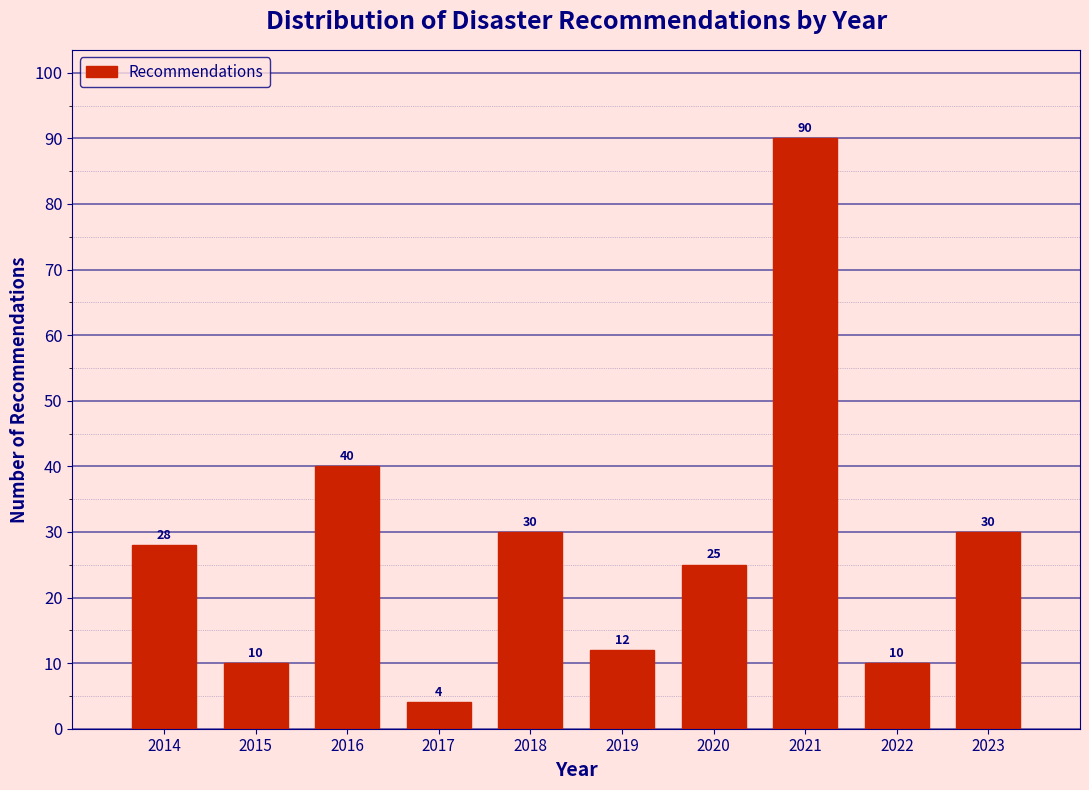

Reading left to right, what are all the values shown in this chart?

28	10	40	4	30	12	25	90	10	30